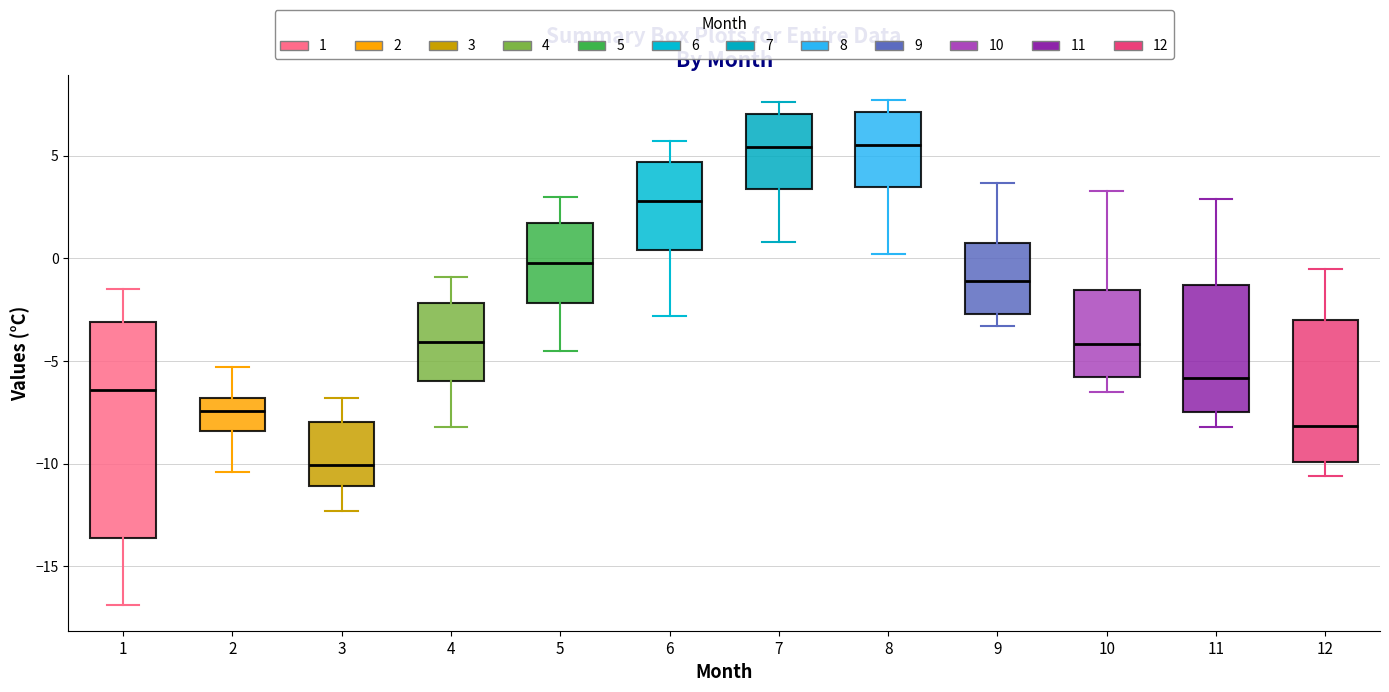

Reading left to right, transcribe this box plot: for each box, give where its median line is, the range the box spans, and where its two whiskers end, as read against the y-axis. The values are not printed on the chart, so give them approximately, as read against the axis.

1: median -6.5, box -13.5 to -3.0, whiskers -17.0 to -1.5
2: median -7.5, box -8.5 to -7.0, whiskers -10.5 to -5.5
3: median -10.0, box -11.0 to -8.0, whiskers -12.5 to -7.0
4: median -4.0, box -6.0 to -2.0, whiskers -8.0 to -1.0
5: median 0.0, box -2.0 to 1.5, whiskers -4.5 to 3.0
6: median 3.0, box 0.5 to 4.5, whiskers -3.0 to 5.5
7: median 5.5, box 3.5 to 7.0, whiskers 1.0 to 7.5
8: median 5.5, box 3.5 to 7.0, whiskers 0.0 to 7.5
9: median -1.0, box -2.5 to 1.0, whiskers -3.5 to 3.5
10: median -4.0, box -6.0 to -1.5, whiskers -6.5 to 3.5
11: median -6.0, box -7.5 to -1.5, whiskers -8.0 to 3.0
12: median -8.0, box -10.0 to -3.0, whiskers -10.5 to -0.5